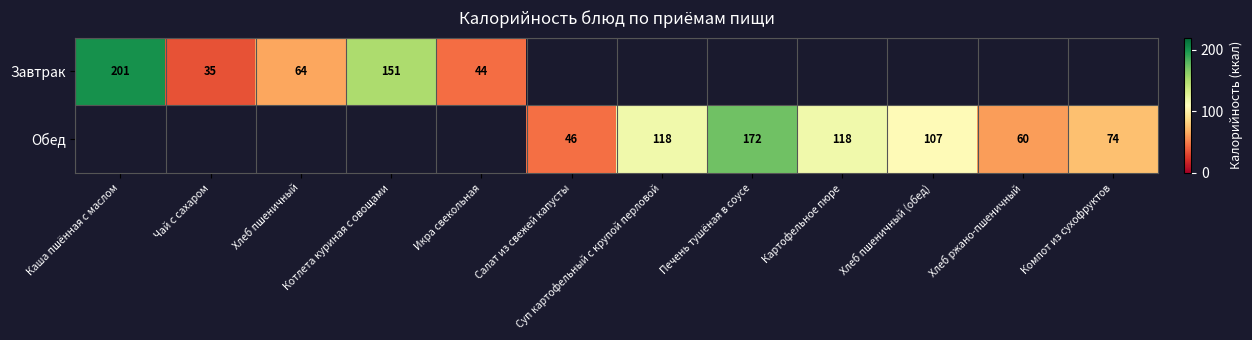

What is the sum of the Обед values at Суп картофельный с крупой перловой and Хлеб пшеничный (обед)?

225